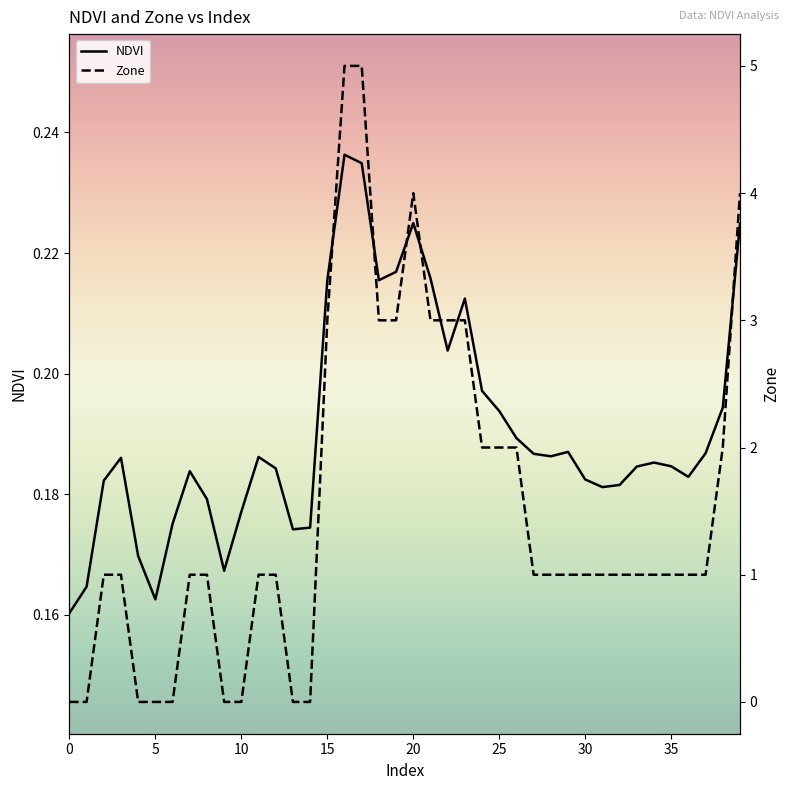

Which series changed the most between 25 and 11?

Zone